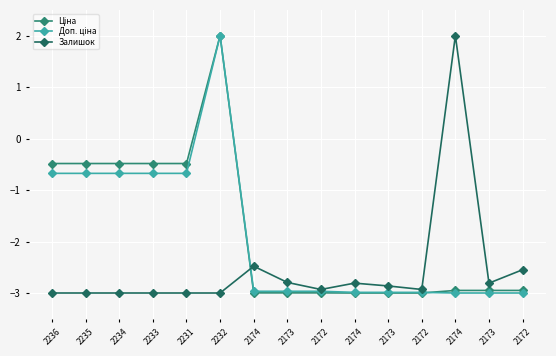

What is the label of the 7th point from the left?

2174